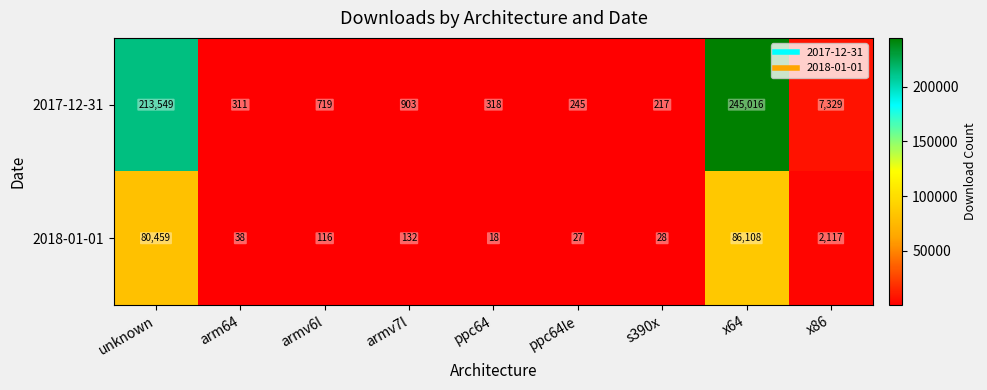

True or false: 2018-01-01 has a value of 86108 at x64.

True